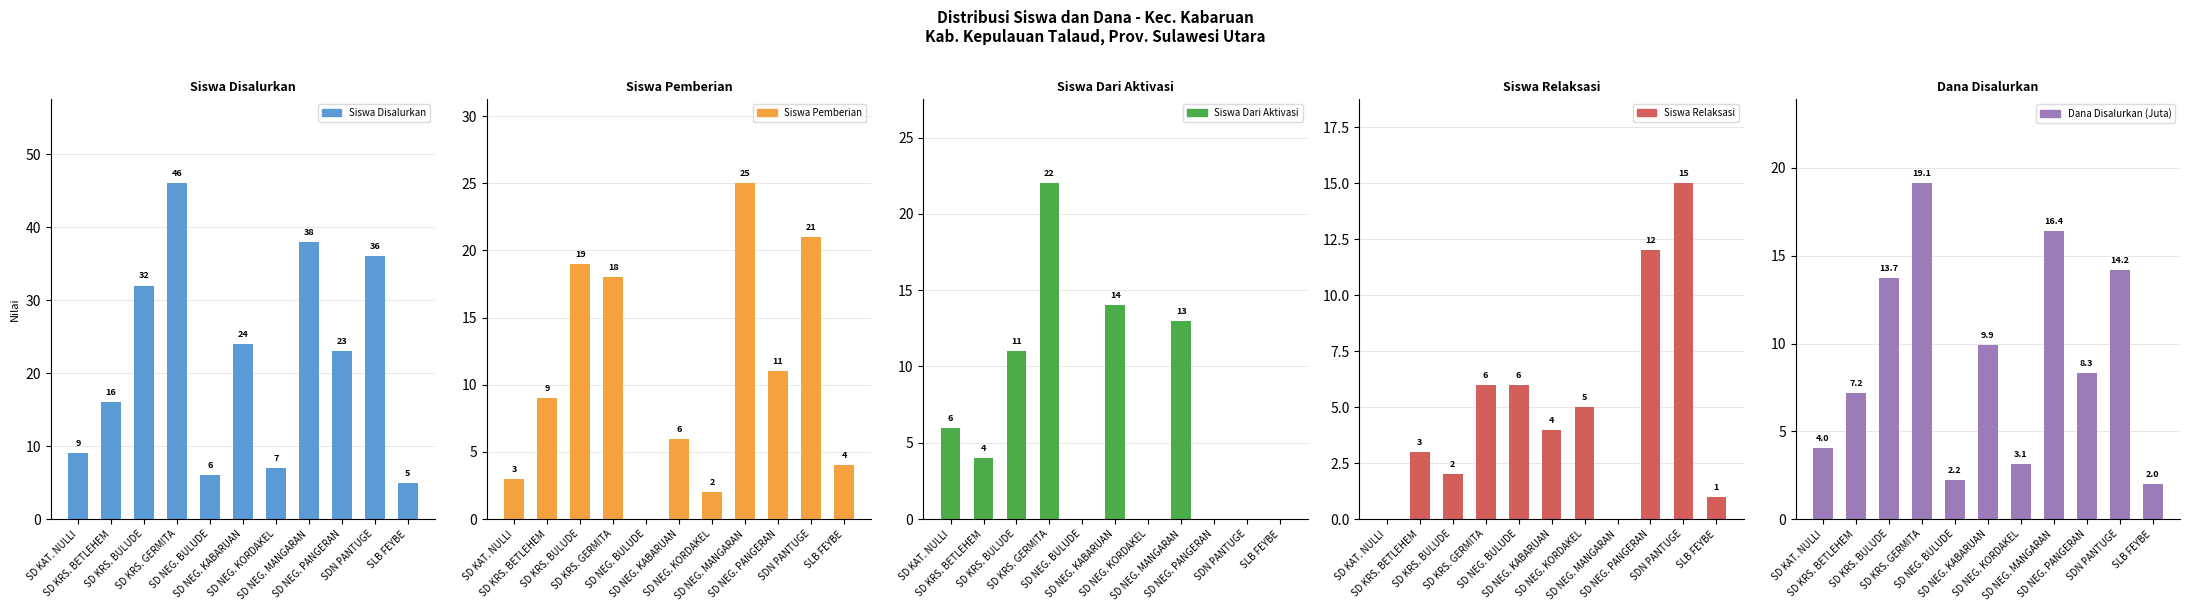

Reading left to right, extract all data points from this chart.

Siswa Disalurkan: 9.0	16.0	32.0	46.0	6.0	24.0	7.0	38.0	23.0	36.0	5.0
Siswa Pemberian: 3.0	9.0	19.0	18.0	0.0	6.0	2.0	25.0	11.0	21.0	4.0
Siswa Dari Aktivasi: 6.0	4.0	11.0	22.0	0.0	14.0	0.0	13.0	0.0	0.0	0.0
Siswa Relaksasi: 0.0	3.0	2.0	6.0	6.0	4.0	5.0	0.0	12.0	15.0	1.0
Dana Disalurkan (Juta): 4.0	7.2	13.7	19.1	2.2	9.9	3.1	16.4	8.3	14.2	2.0